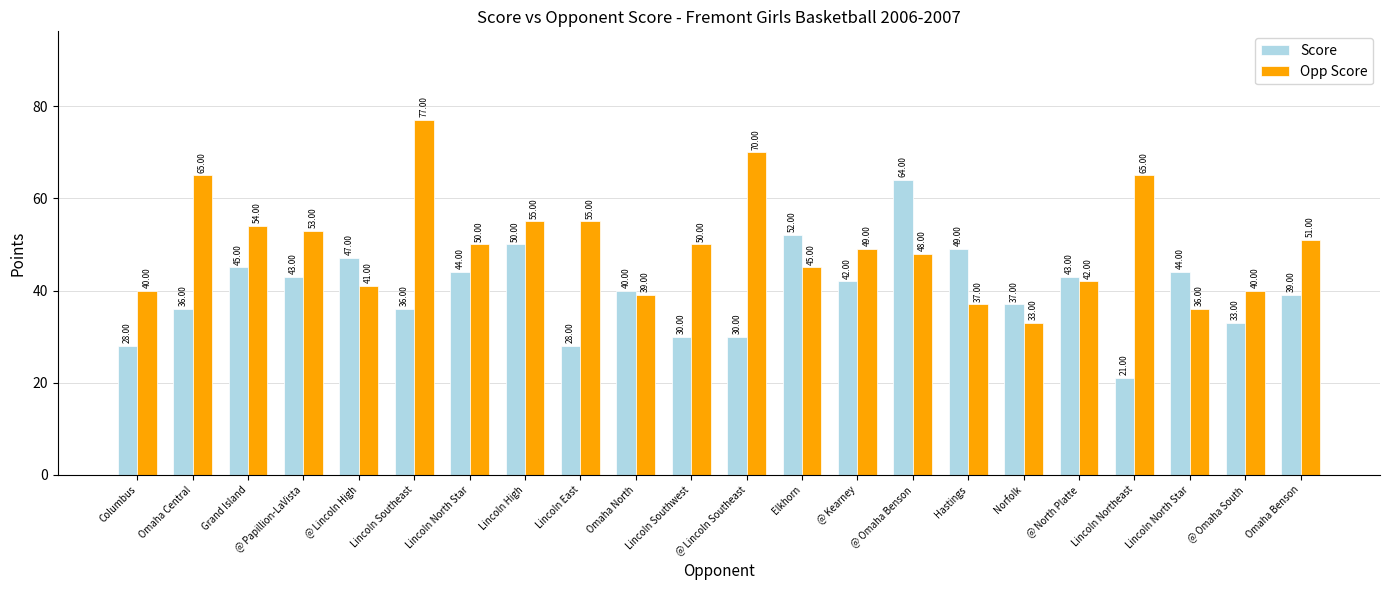

Which series has the largest range (max minus min)?

Opp Score